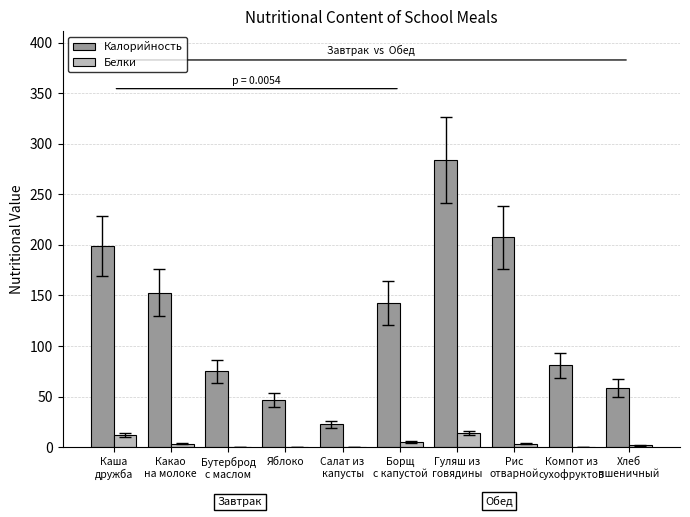

What is the sum of all Калорийность values?

1269.7